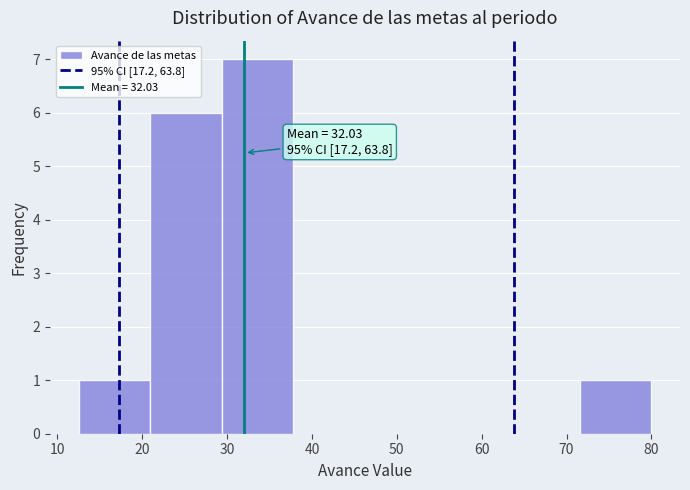

Which range on the x-axis has the tallest bar?

29 to 38